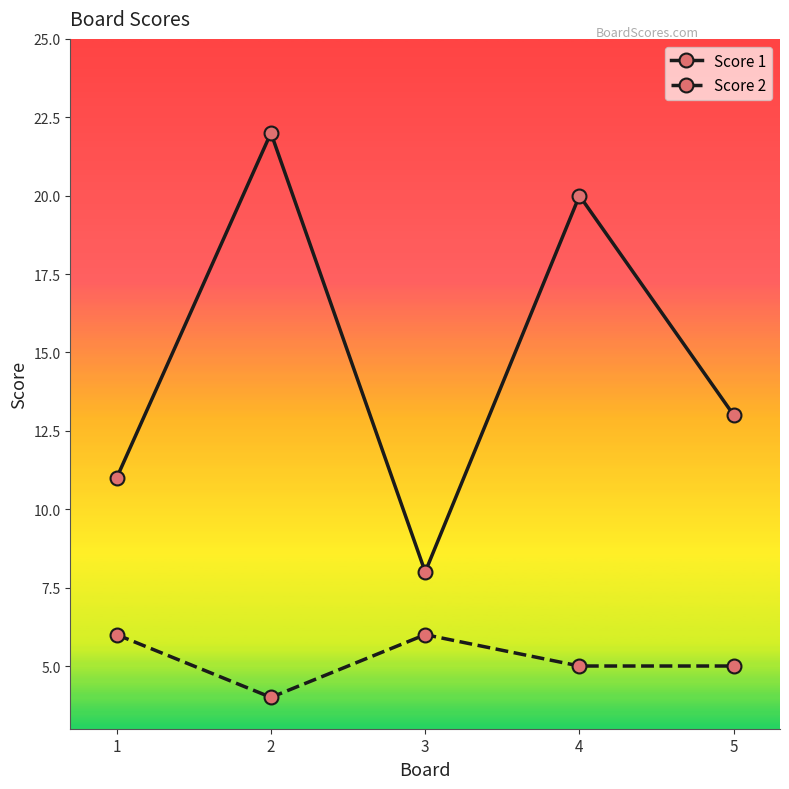

The value of Score 1 at 2 is 22. True or false?

True